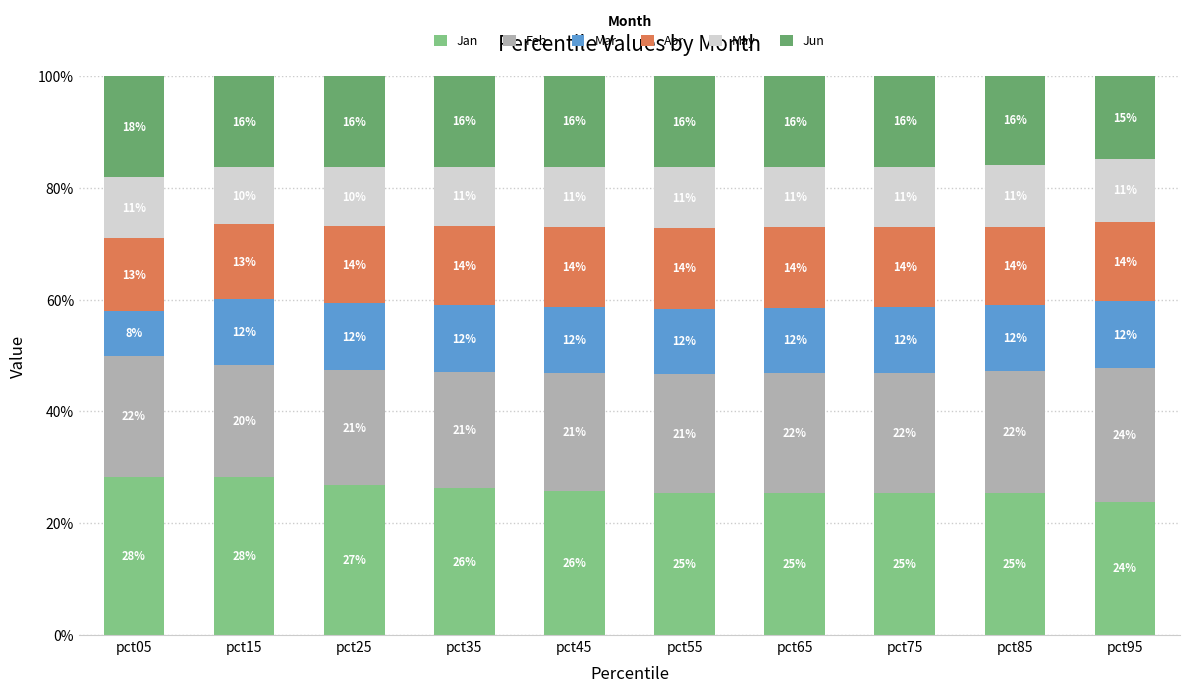

What is the average value of the Feb series?

0.2